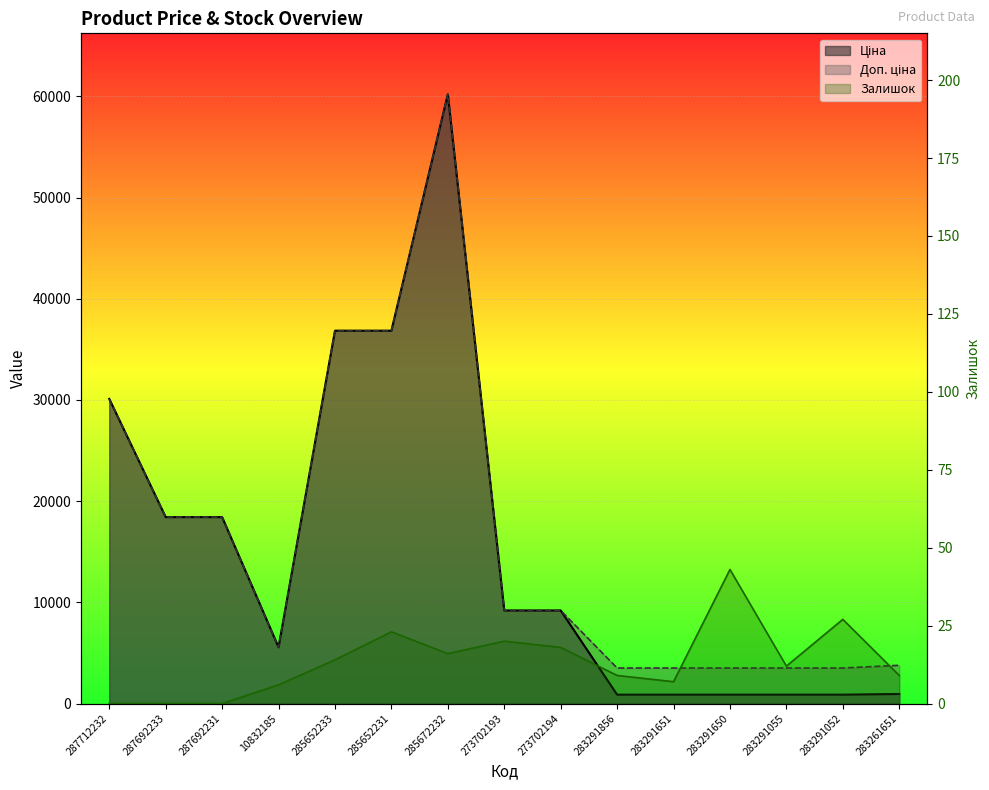

What is the difference between the highest and lowest values at 285652233?

36827.8